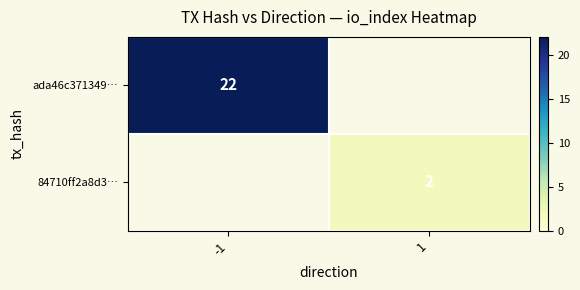

At how many categories does at least one series exceed 18?

1